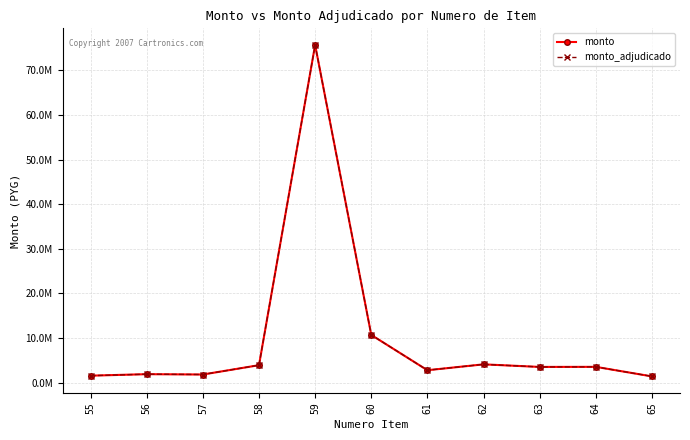

Which series has the largest total across all categories?

monto